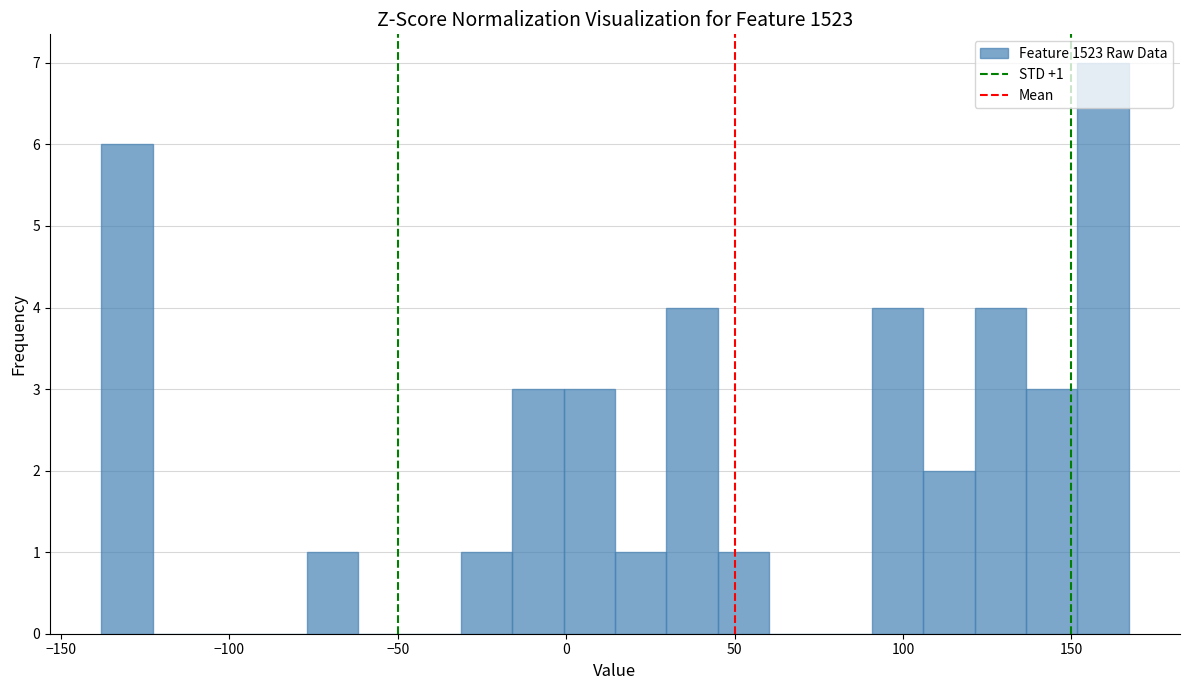

Read against the x-axis, roughly where is the centre of the tallest bar?

160